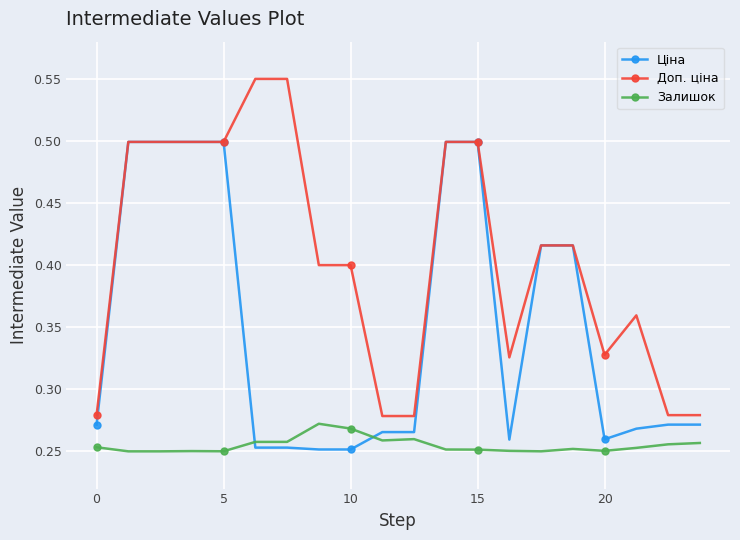

Is this an area chart (filled region under the line)?

No